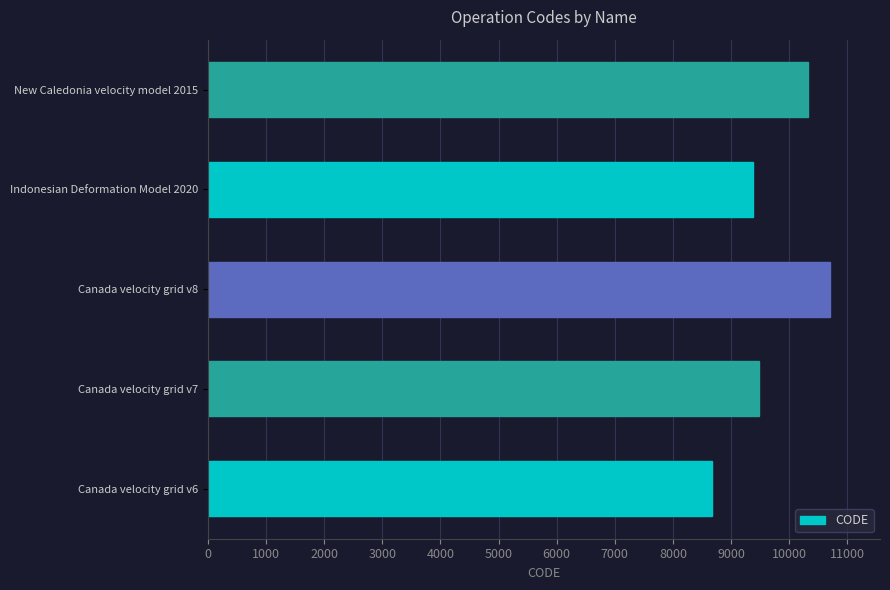

Does the chart contain stacked bars?

No